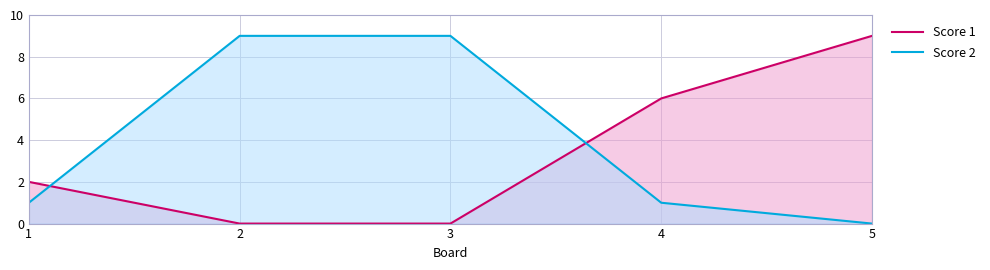

What is the difference between the second highest and minimum values in the Score 2 series?

9